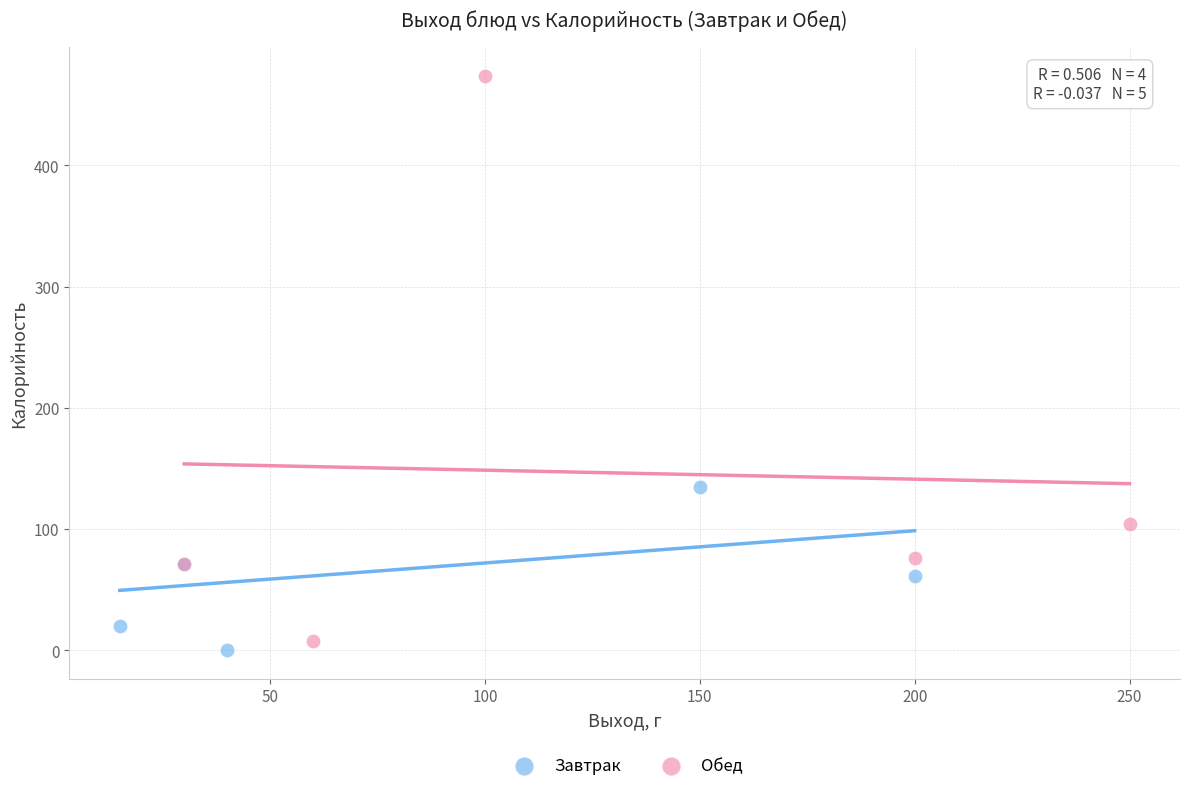

Which series has the largest Y range (max minus min)?

Обед